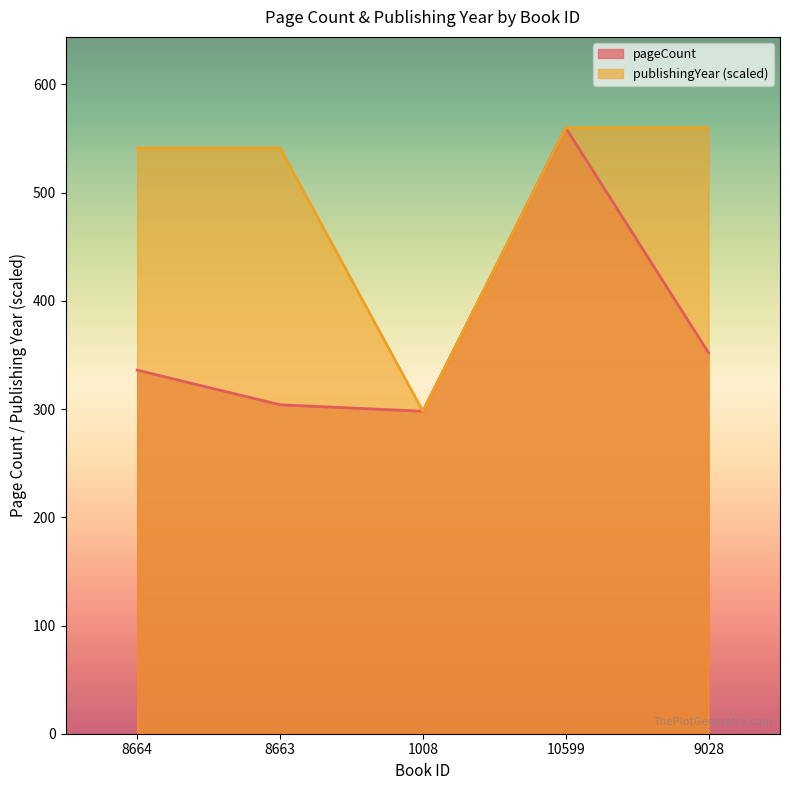

What is the difference between the publishingYear values at 8663 and 1008?

243.3